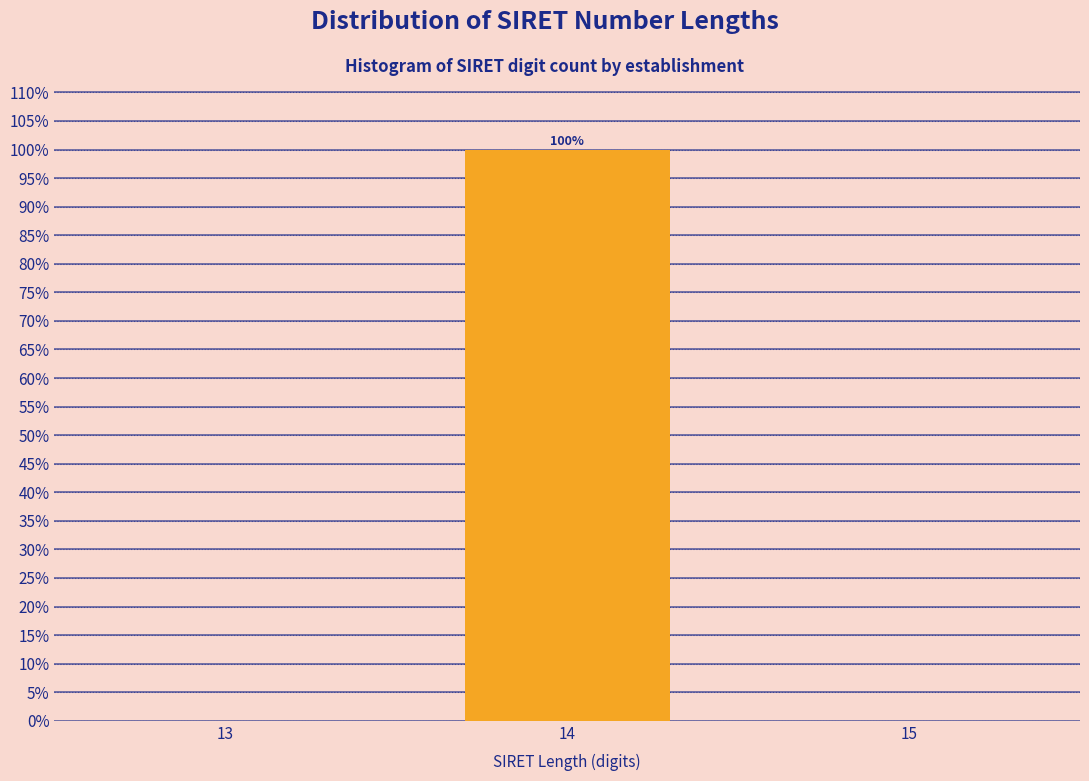

Reading left to right, list all the values displayed in this chart.

13=0	14=100	15=0